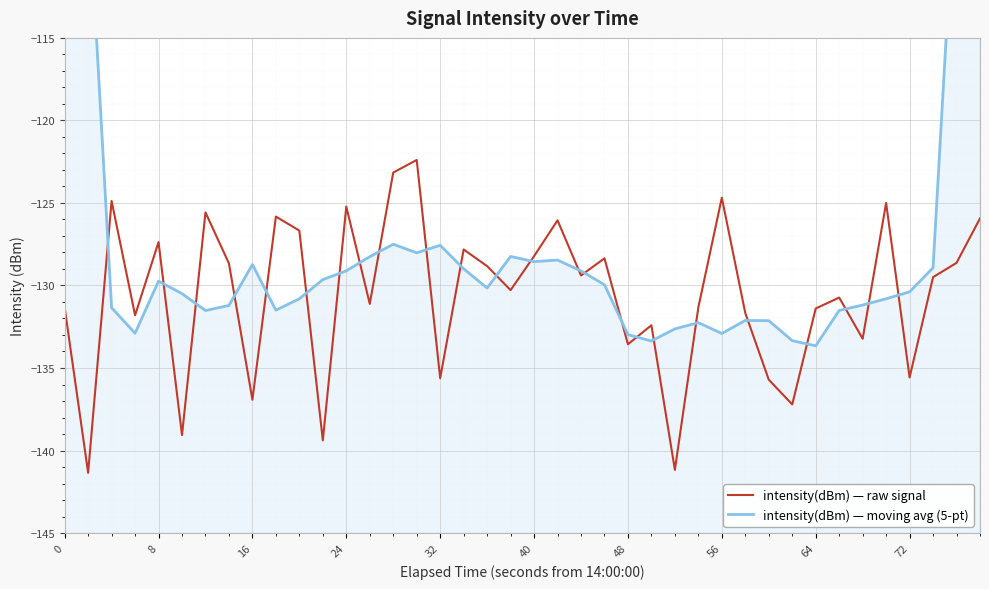

In intensity(dBm) — raw signal, how many points are lower than both neighbors (excluding endpoints)?

14